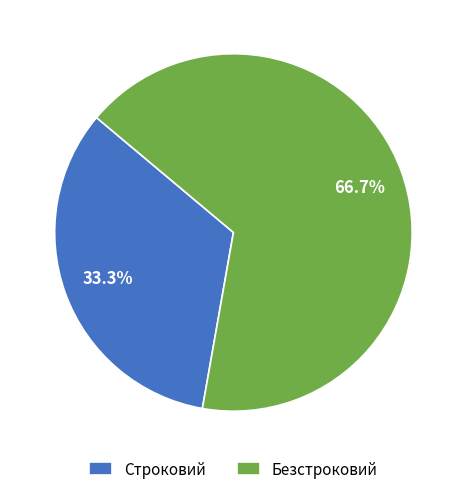

What portion of the pie excludes Строковий?

66.7%